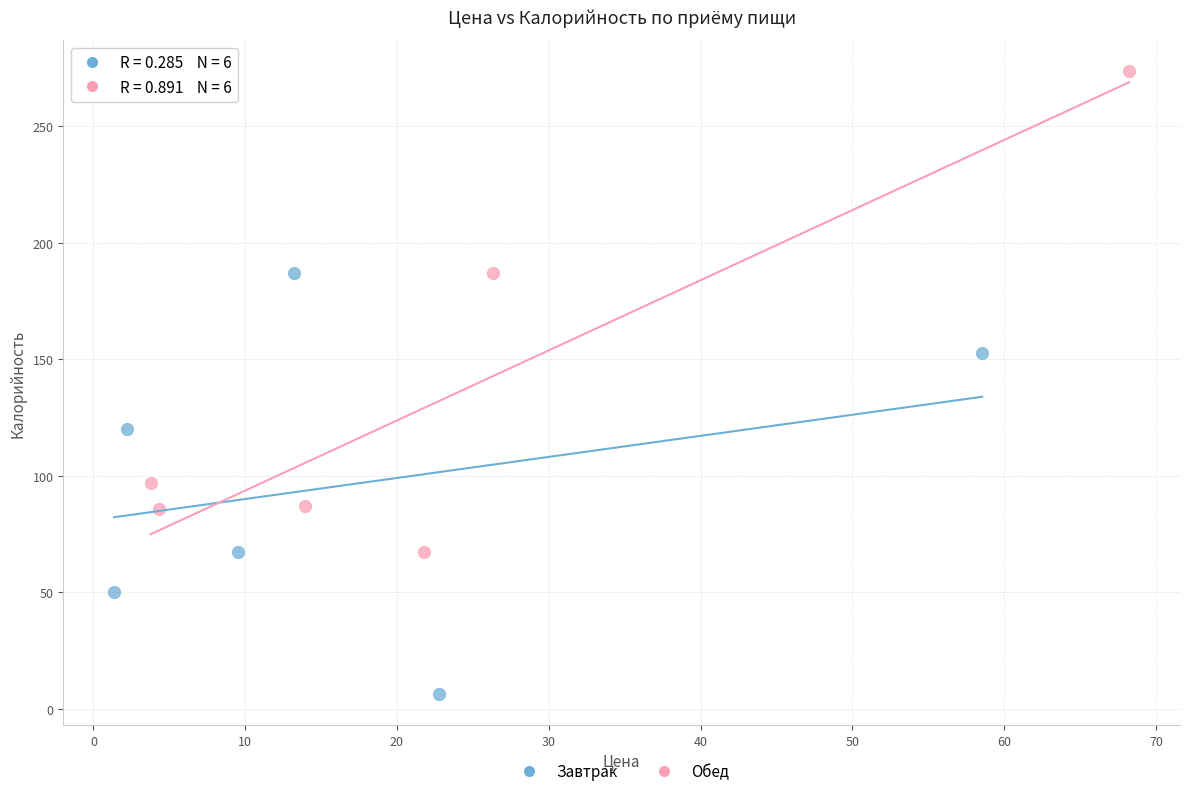

Which series has the largest Y range (max minus min)?

Обед